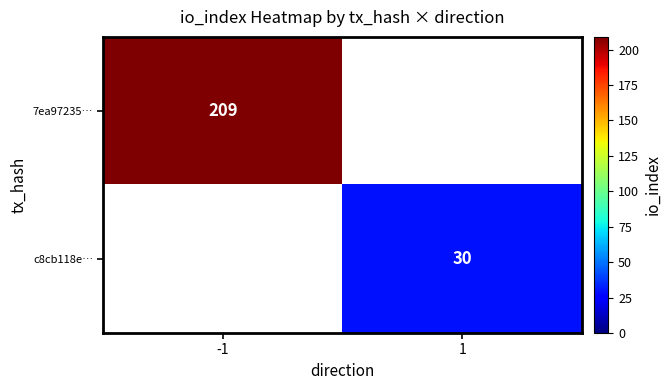

Count the number of categories in the chart.

2